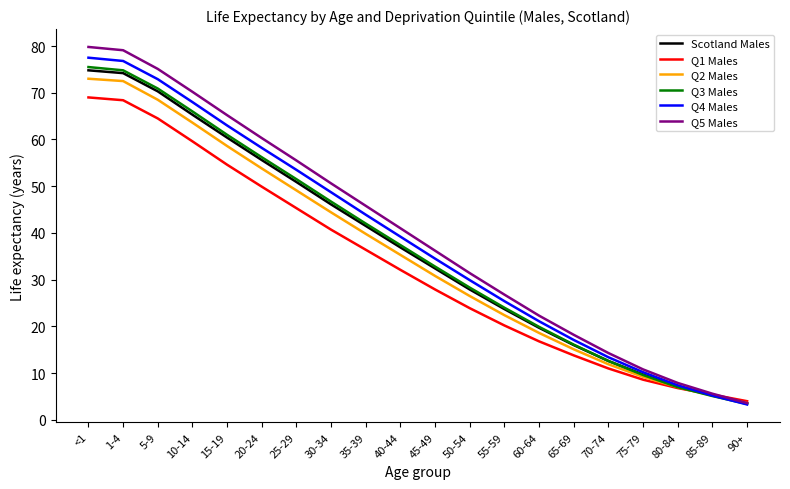

At which label is Q4 Males closest to 40?

40-44